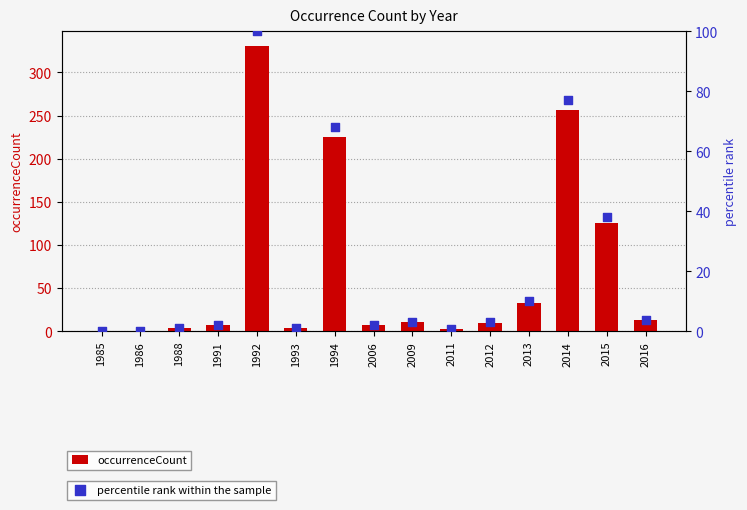

What is the total value across all series at 2009?

14.3